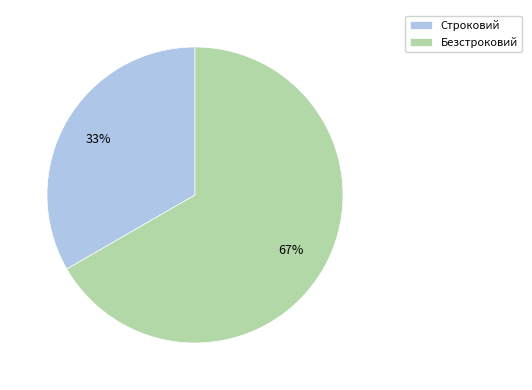

What percentage is the Безстроковий slice, to the nearest percent?

67%